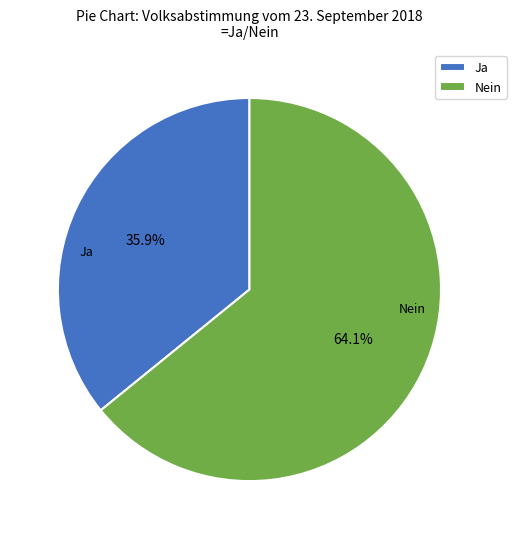

Which slice is the smallest?

Ja